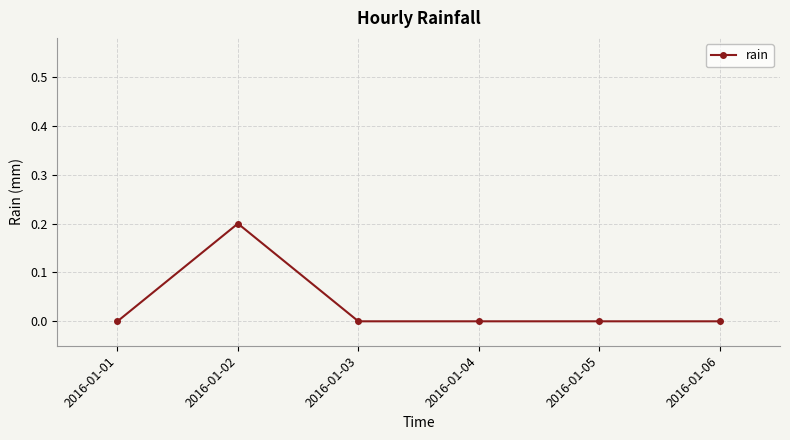

True or false: the data has more than 2 interior local peaks.

False